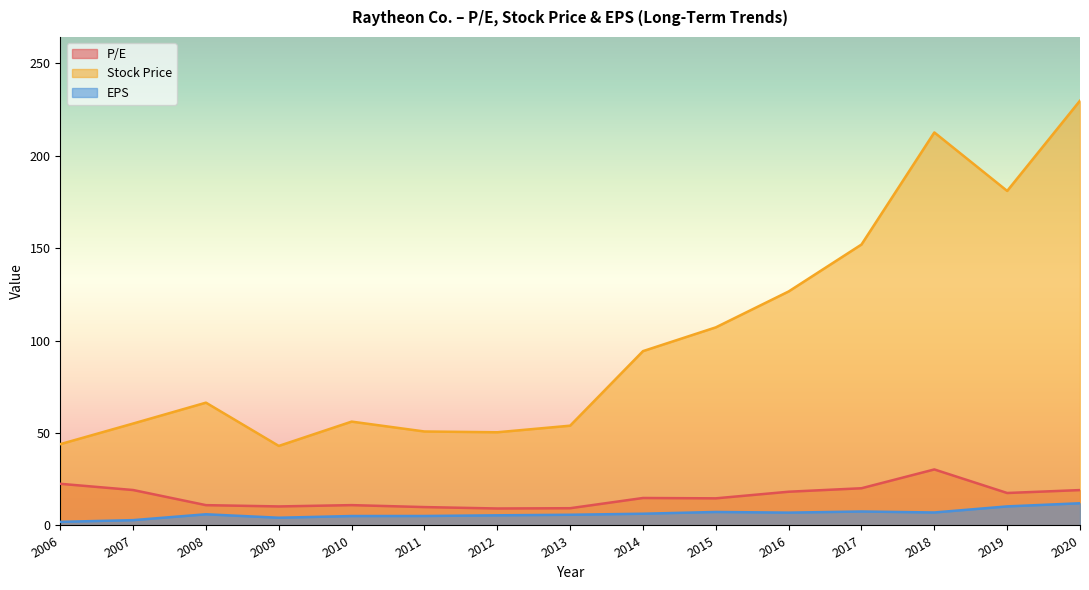

Where does the Stock Price series first go above 66?

2008